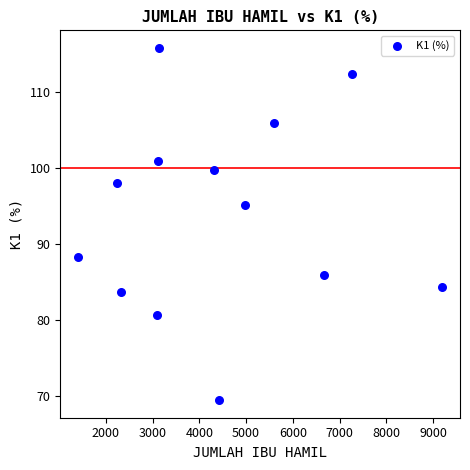

What is the range of X values (max minus min)?

7767.0